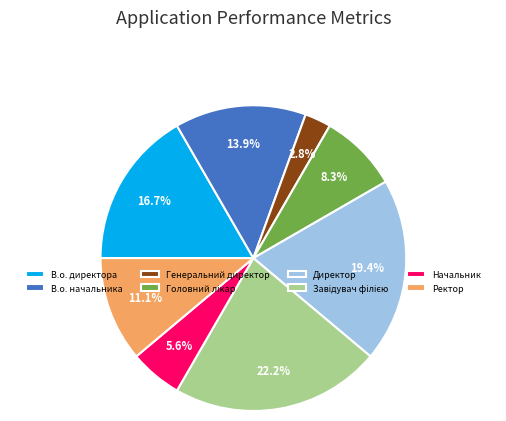

Which category has the smallest portion of the pie?

Генеральний директор